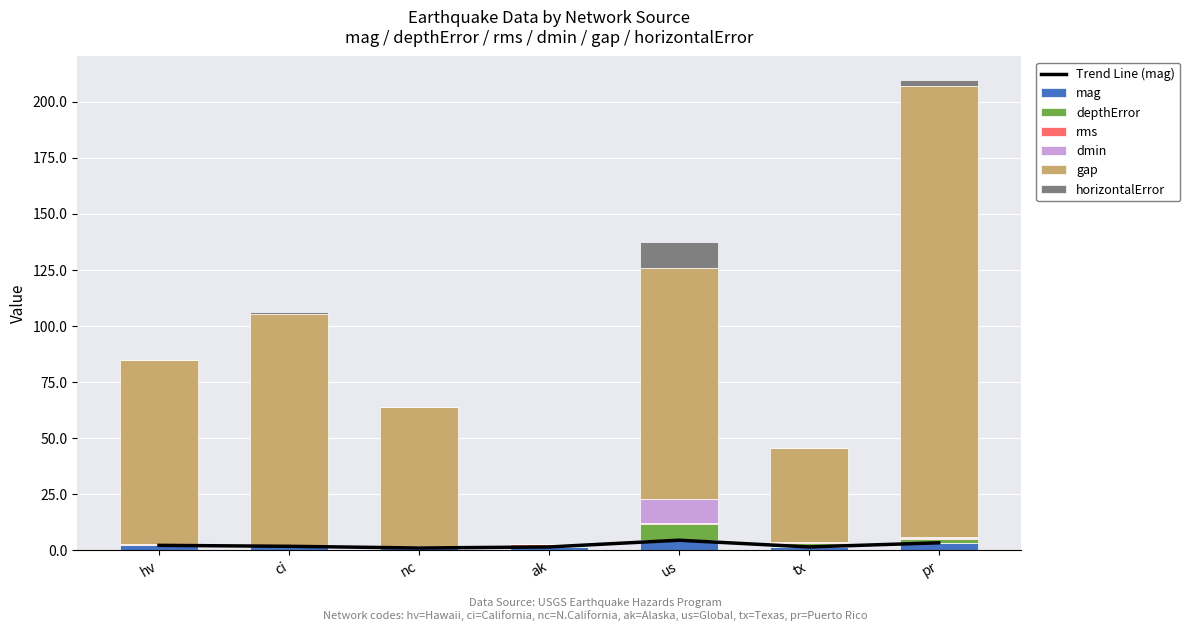

What is the label of the 5th bar from the right?

nc